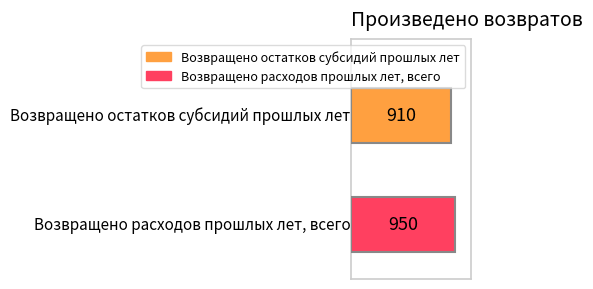

What is the greatest value displayed?

950